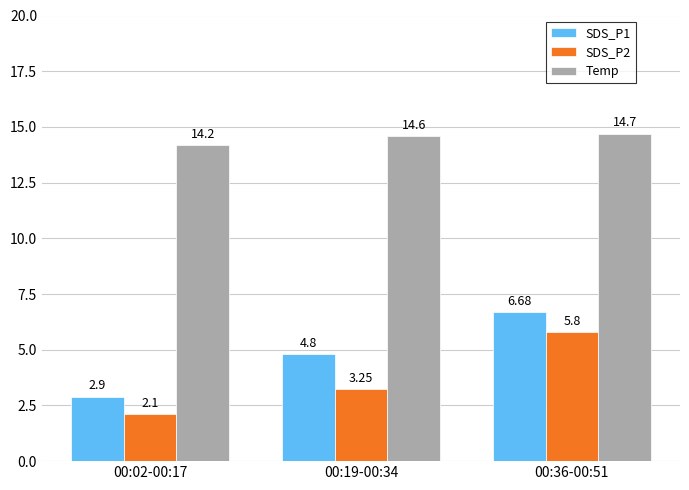

What is the sum of all SDS_P1 values?

14.4